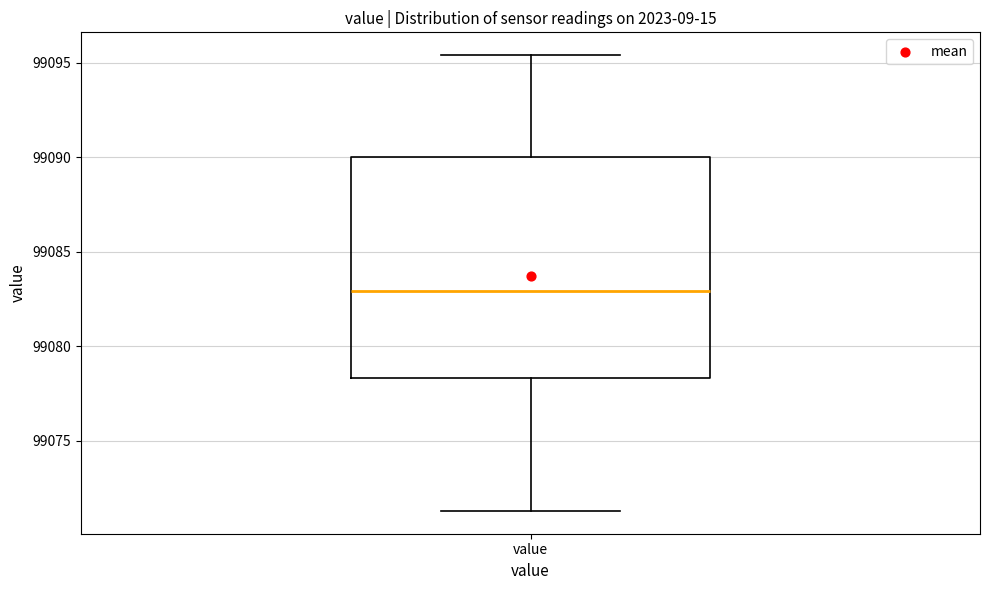

Transcribe this box plot: give where the median line is, the range the box spans, and where the two whiskers end, as read against the y-axis. The values are not printed on the chart, so give them approximately, as read against the axis.

median 99083.0, box 99078.5 to 99090.0, whiskers 99071.5 to 99095.5